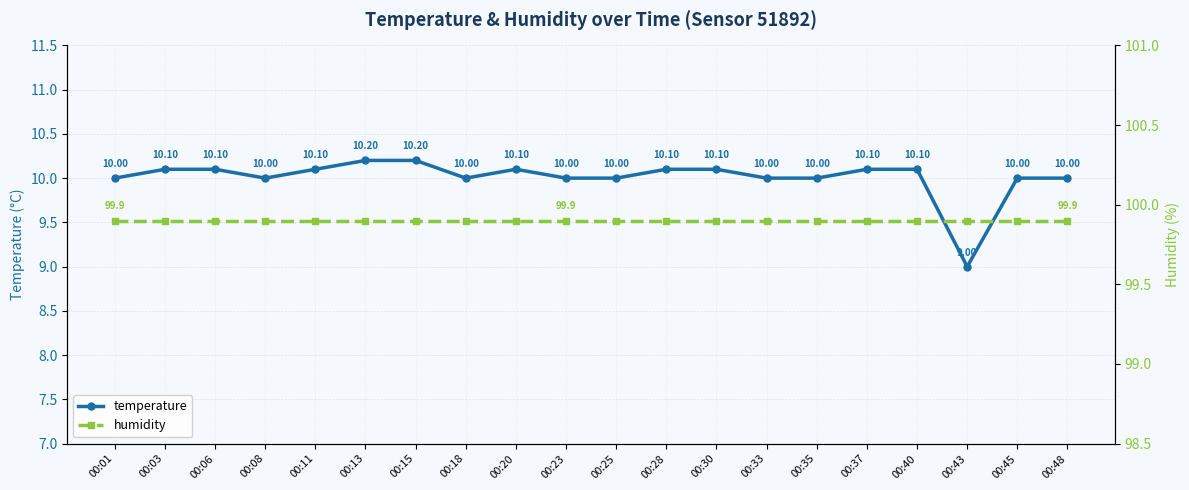

Rank the series at 00:06 from lowest to highest value.

temperature, humidity